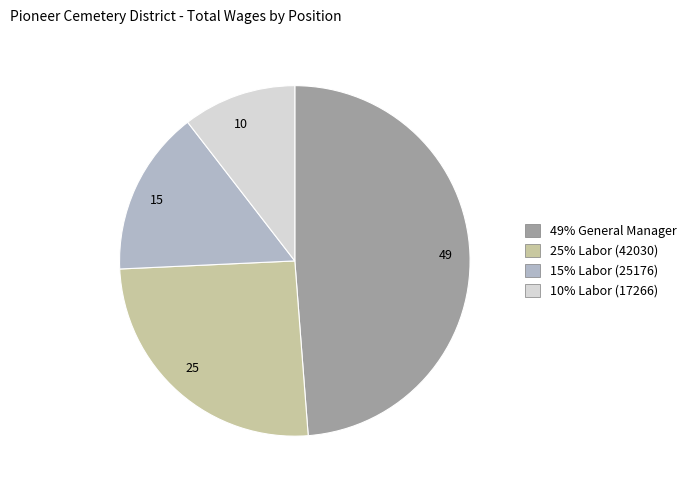

Does any single category account for the majority?

No